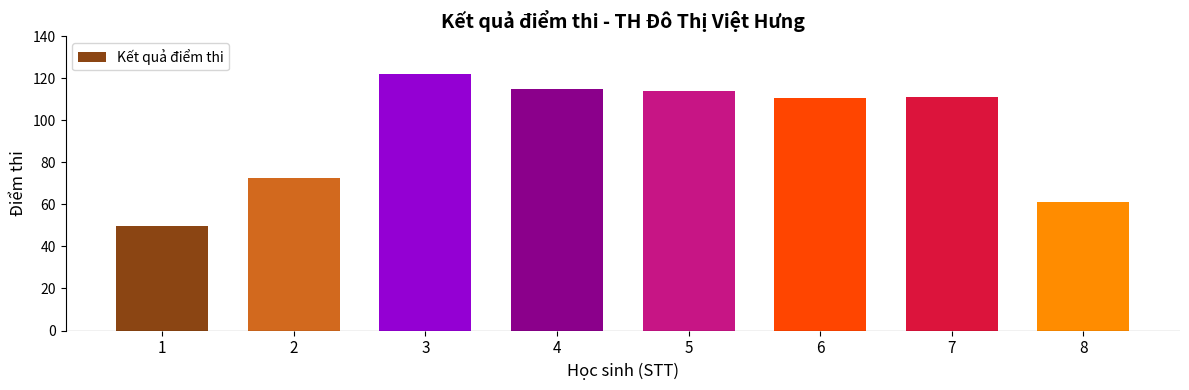

Which has a higher value, 4 or 2?

4